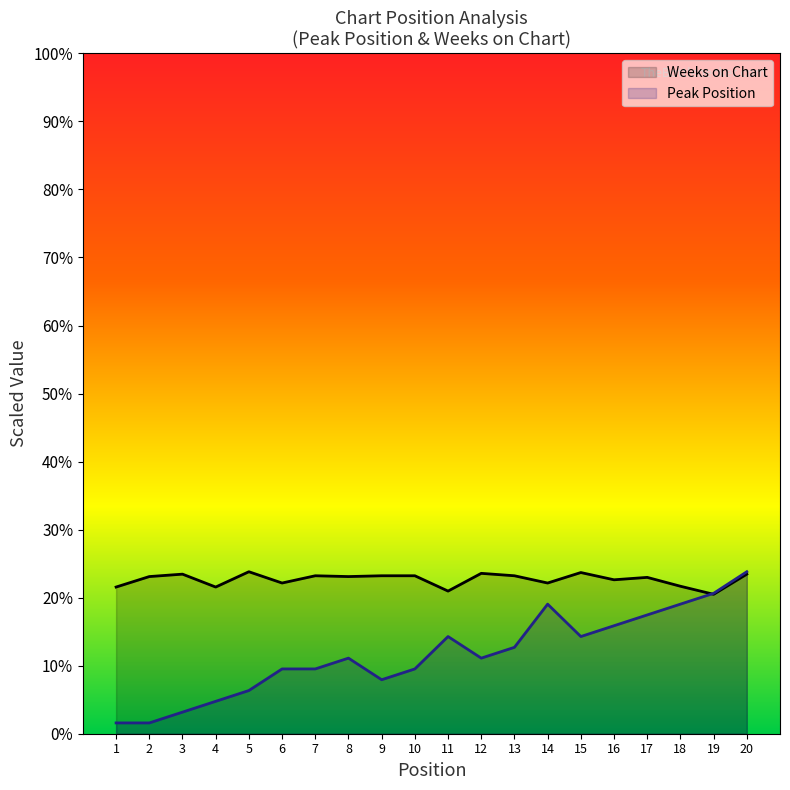

Reading left to right, list all the values displayed in this chart.

Peak Position: 3.3	3.3	6.7	10.0	13.3	20.0	20.0	23.3	16.7	20.0	30.0	23.3	26.7	40.0	30.0	33.3	36.7	40.0	43.3	50.0
Weeks on Chart: 45.3	48.5	49.3	45.3	50.0	46.5	48.8	48.5	48.8	48.8	44.0	49.5	48.8	46.5	49.8	47.5	48.3	45.5	43.0	49.3